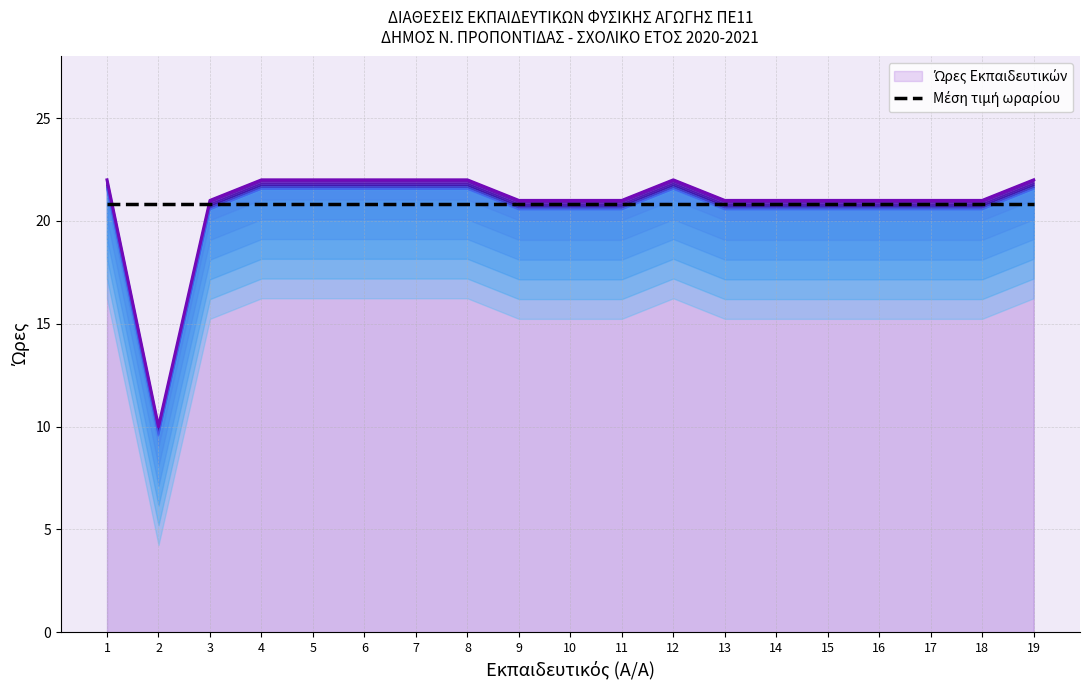

True or false: Ώρες Εκπαιδευτικών has more than 2 points higher than both neighbors.

False